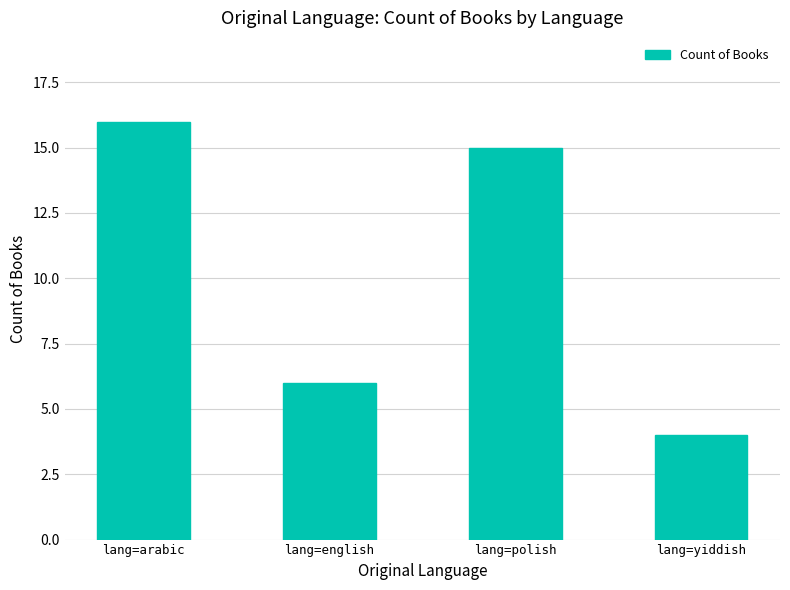

At which label does the data first exceed 15?

lang=arabic